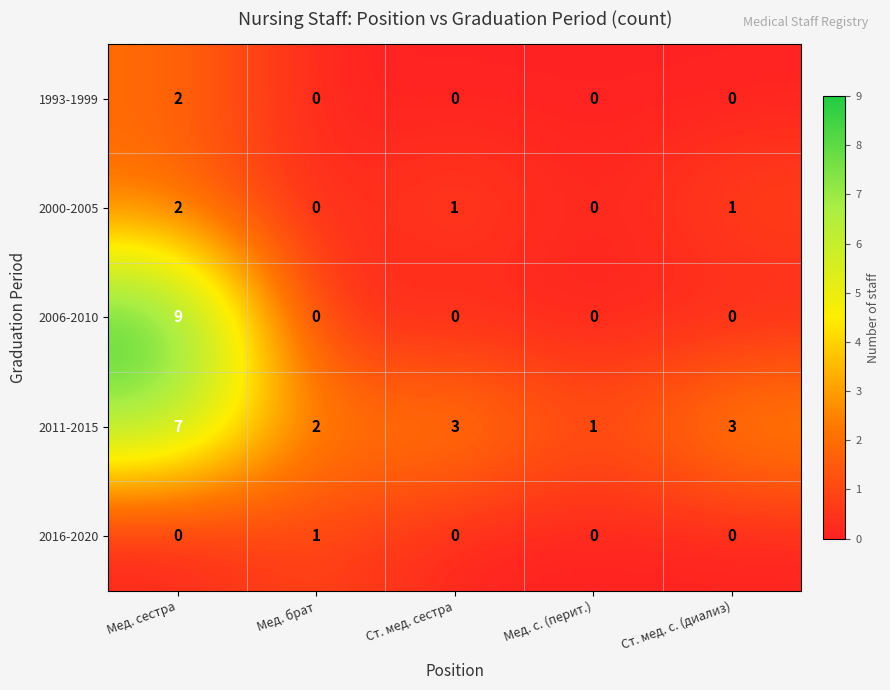

Which category has the highest value across all series?

Мед. сестра